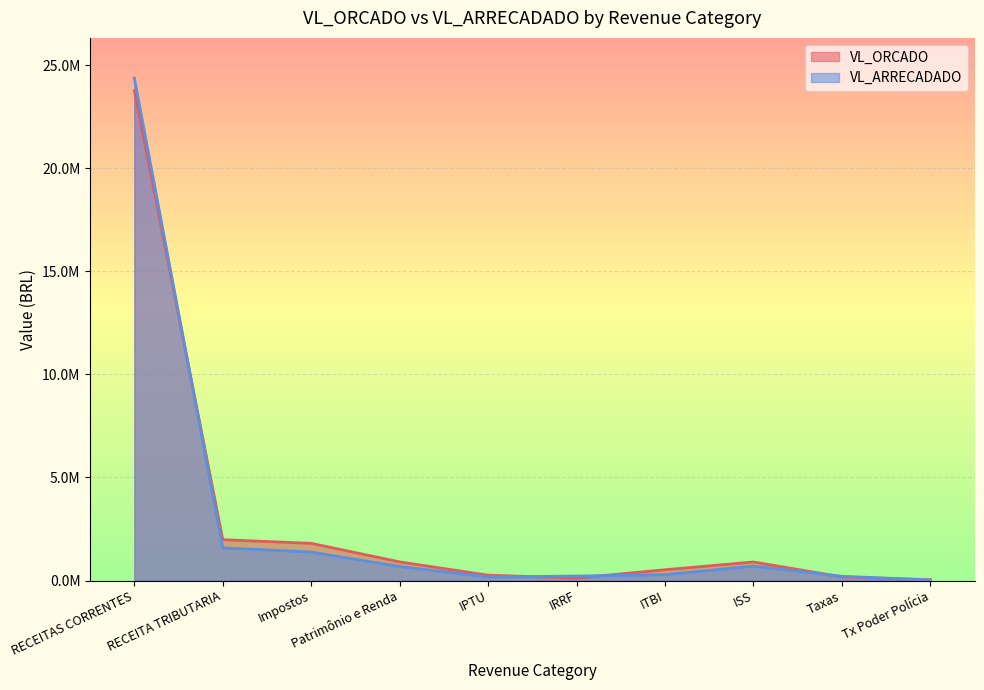

What are all the series names shown in the legend?

VL_ORCADO, VL_ARRECADADO